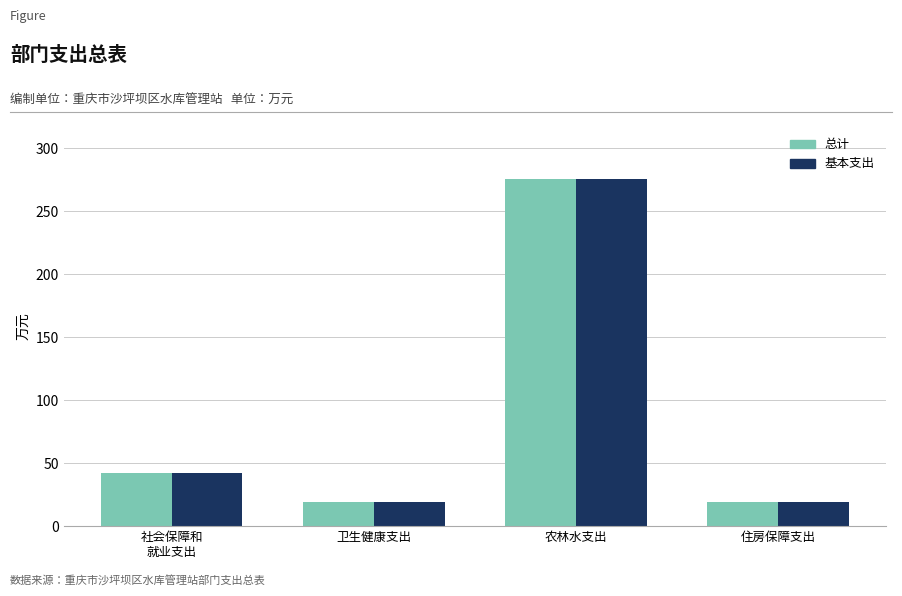

What is the smallest value displayed?

18.8